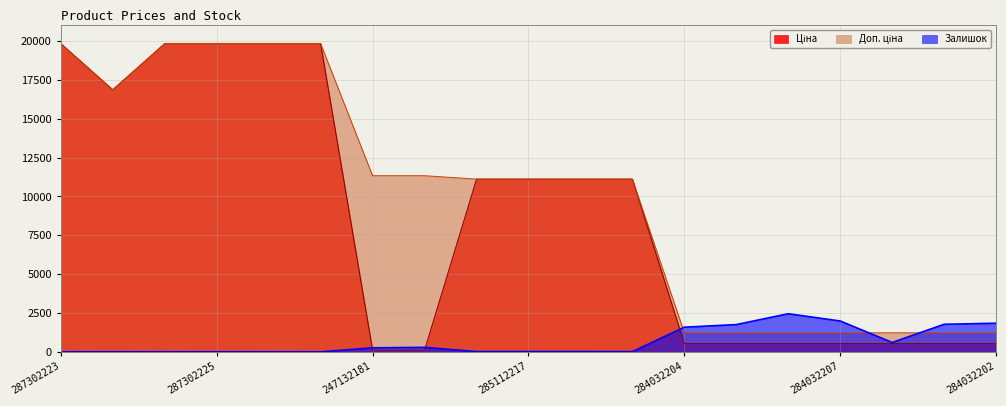

What is the lowest value of the Доп. ціна series?

1227.2